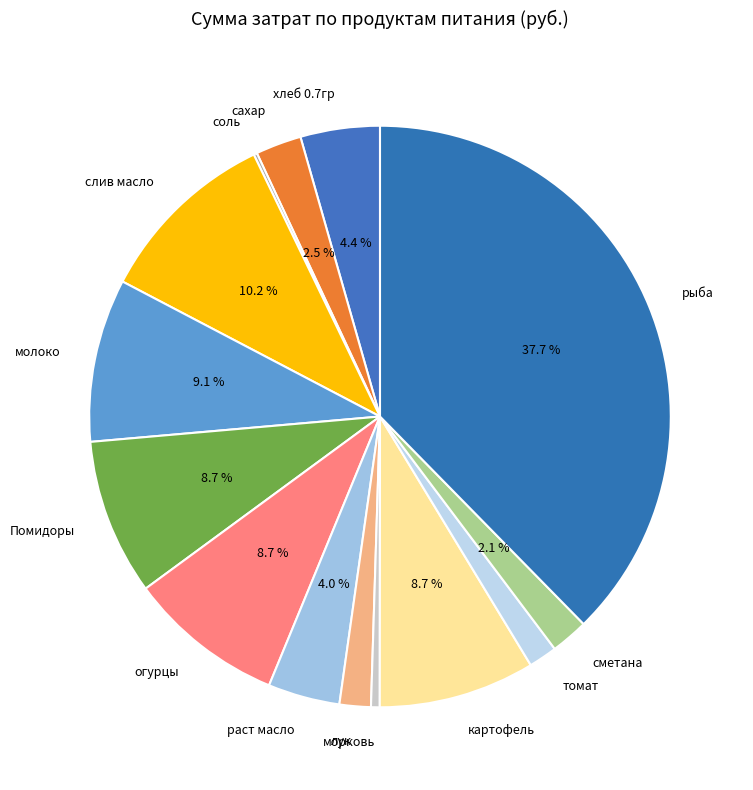

To the nearest percent, what portion does рыба represent?

38%